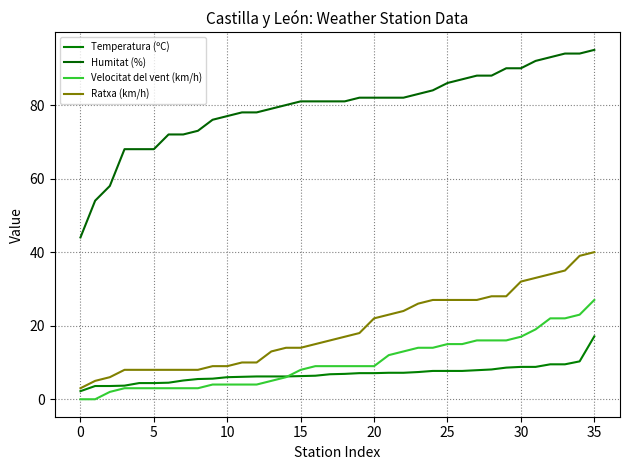

True or false: Humitat (%) and Temperatura (ºC) cross at least once.

False